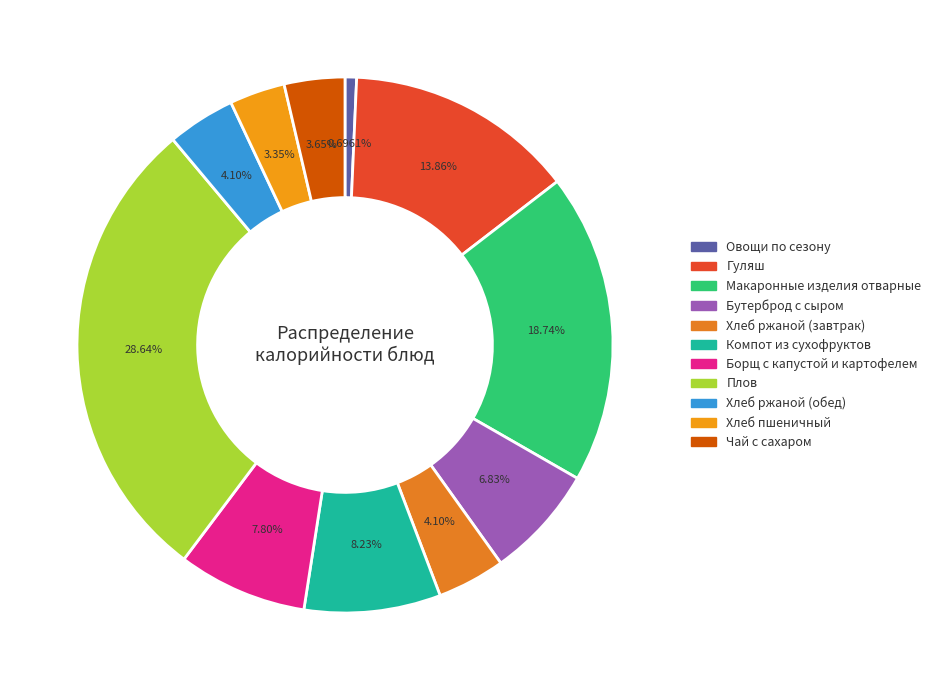

To the nearest percent, what percentage of the pie is Хлеб ржаной (обед)?

4%